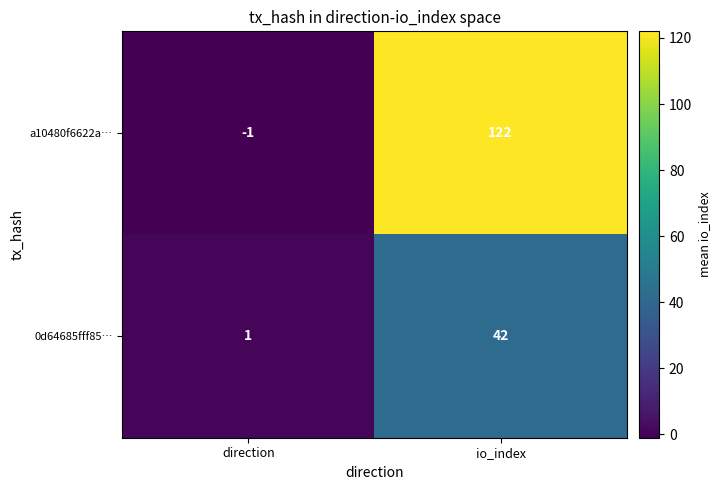

Which series changed the most between direction and io_index?

a10480f6622a…